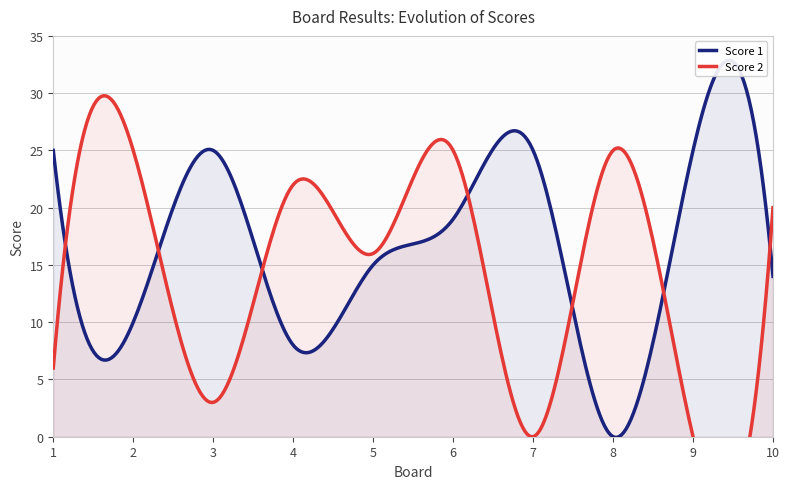

Reading right to left, what are all the values shown in this chart?

Score 1: 14	25	0	25	19	15	8	25	10	25
Score 2: 20	0	25	0	25	16	22	3	25	6